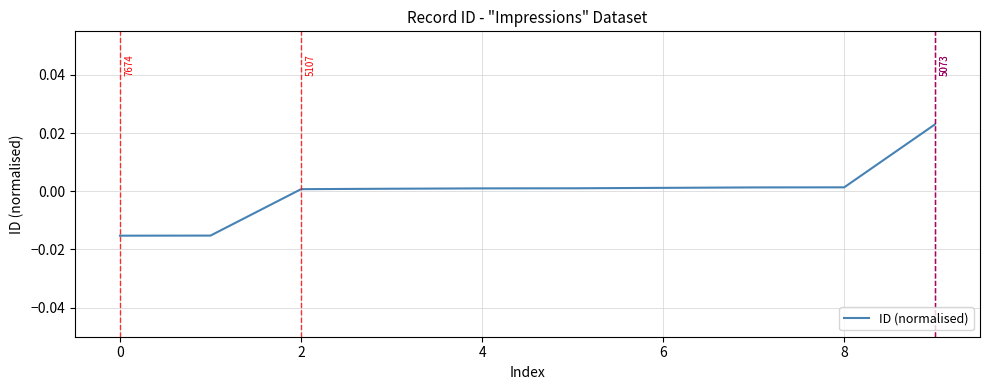

True or false: there are more than 2 points higher than both neighbors.

False